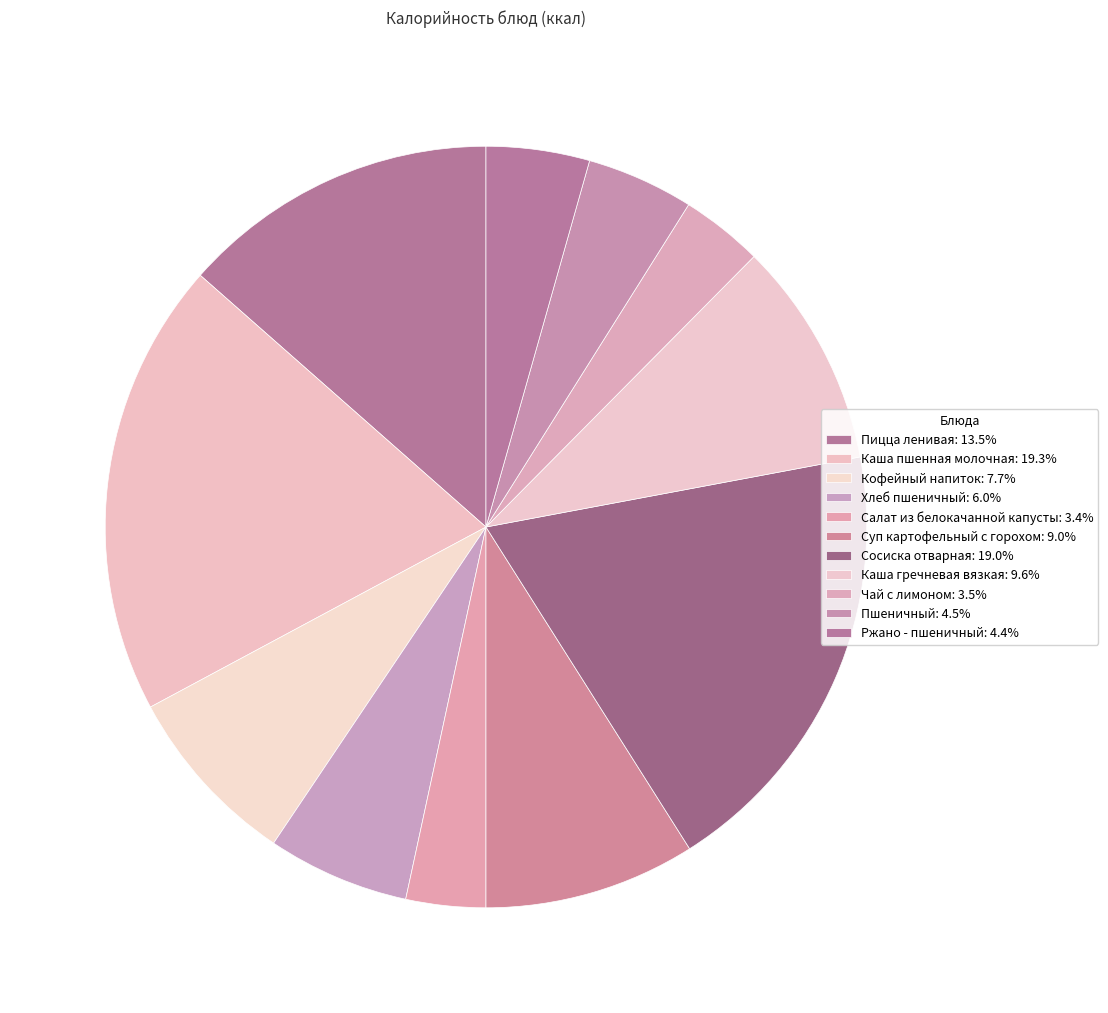

How many segments does this pie chart have?

11